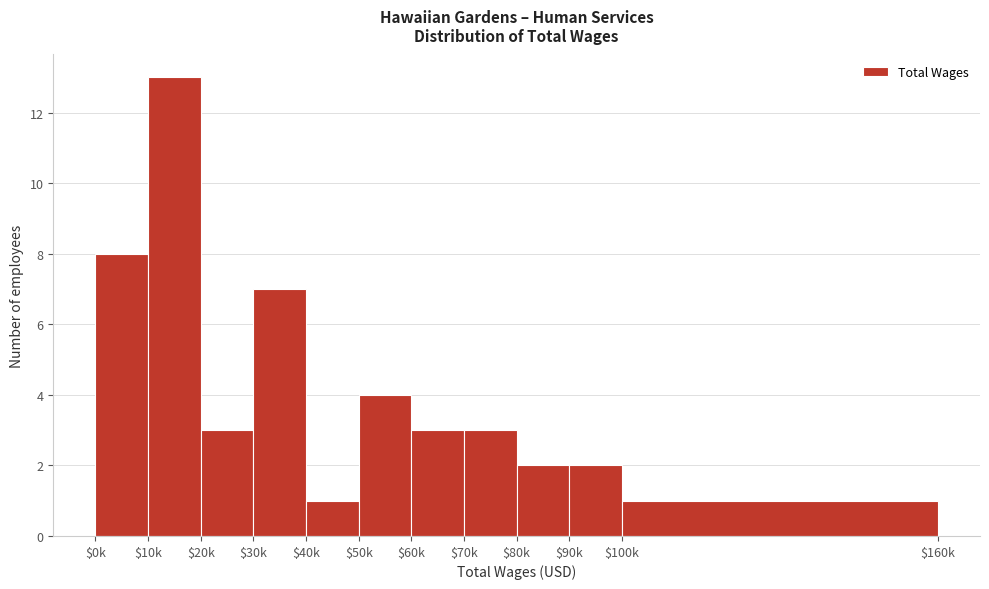

Reading left to right, list all the values displayed in this chart.

8	13	3	7	1	4	3	3	2	2	1